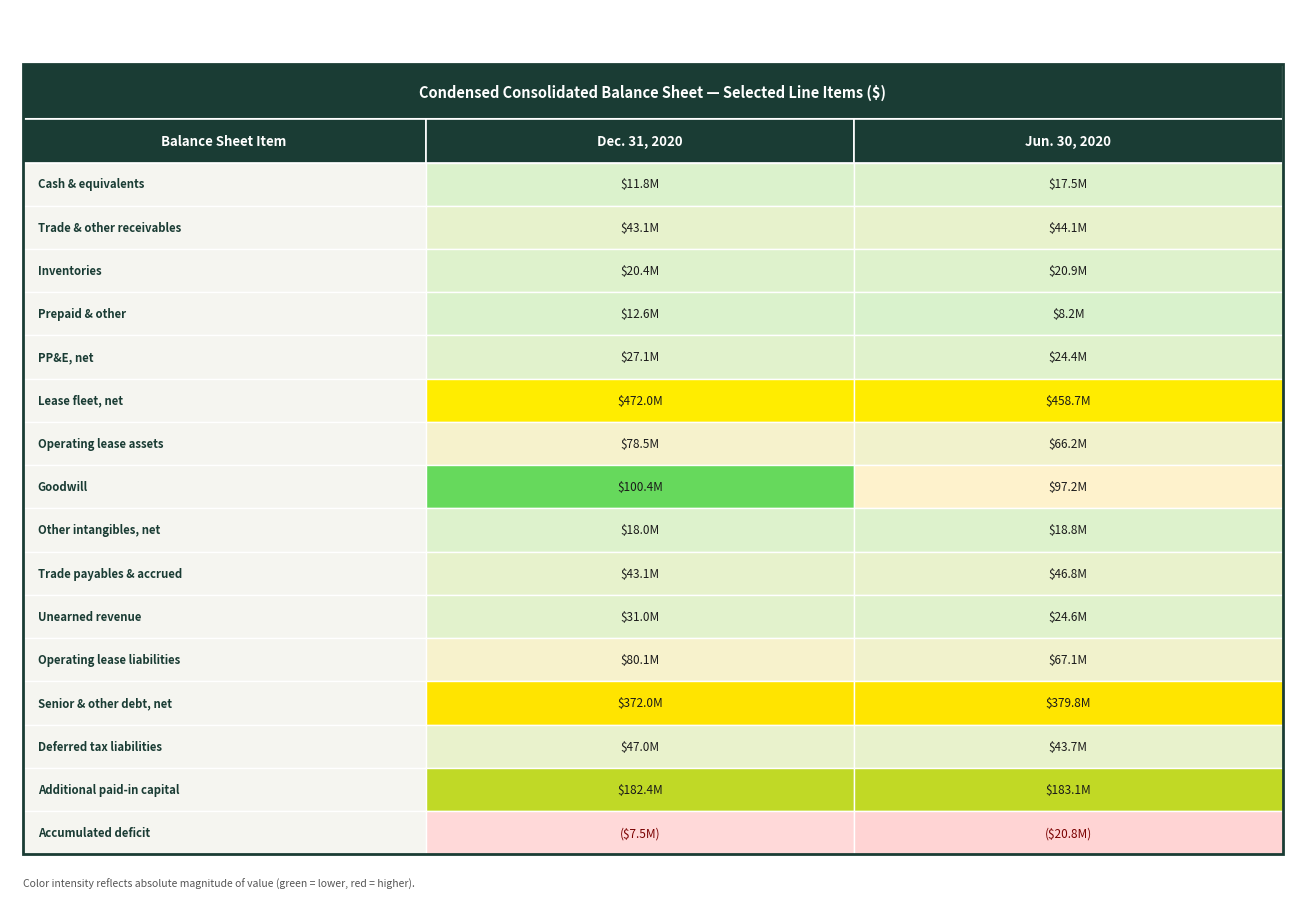

How many values in the Jun. 30, 2020 series exceed 44066000?

7